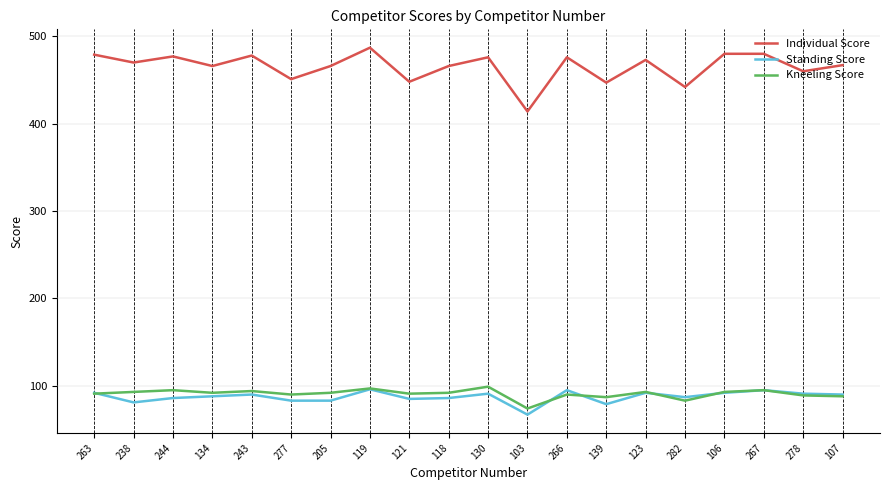

Is the value of Standing Score at 205 greater than the value of Kneeling Score at 243?

No